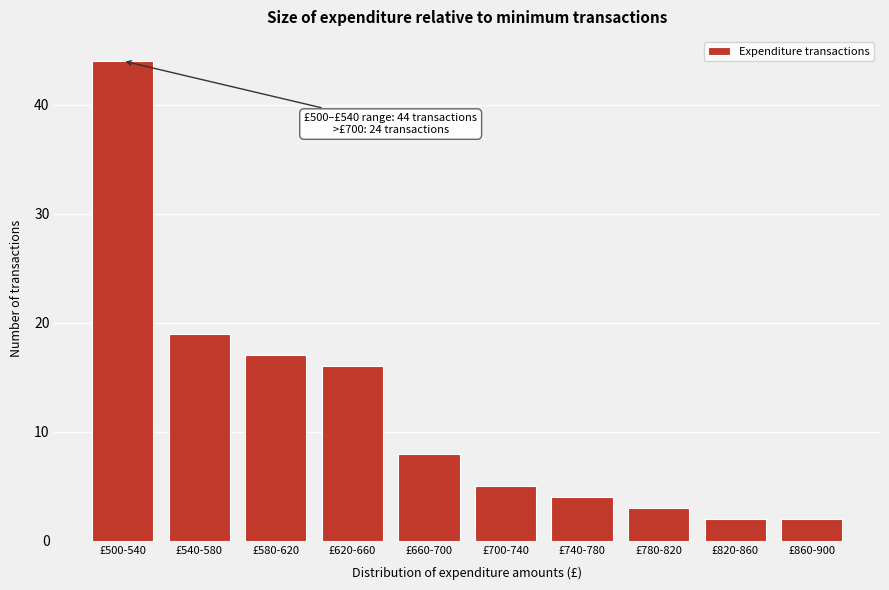

Reading left to right, what are all the values shown in this chart?

£500-540=44	£540-580=19	£580-620=17	£620-660=16	£660-700=8	£700-740=5	£740-780=4	£780-820=3	£820-860=2	£860-900=2